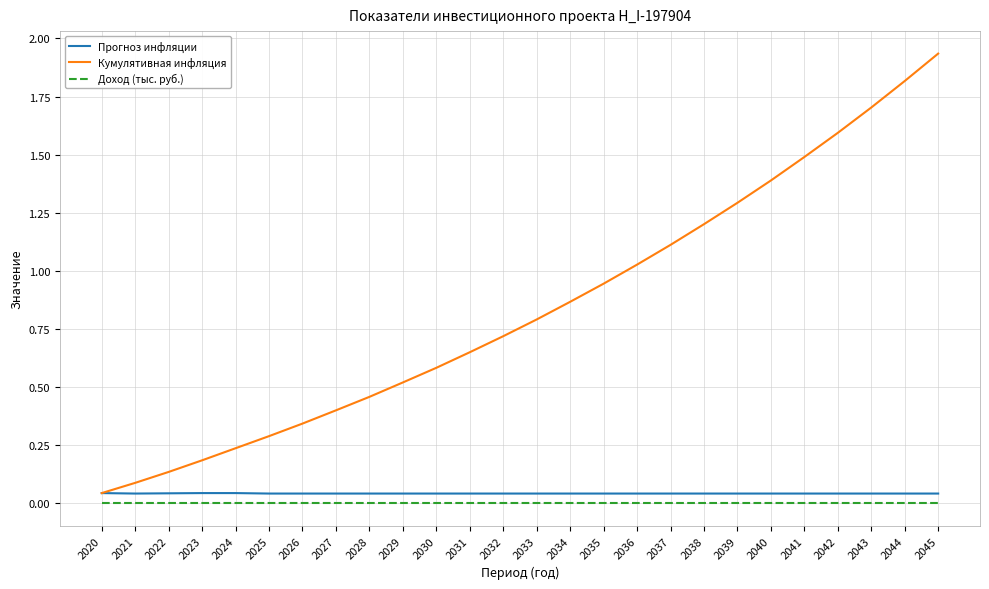

Which series changed the most between 2037 and 2045?

Кумулятивная инфляция